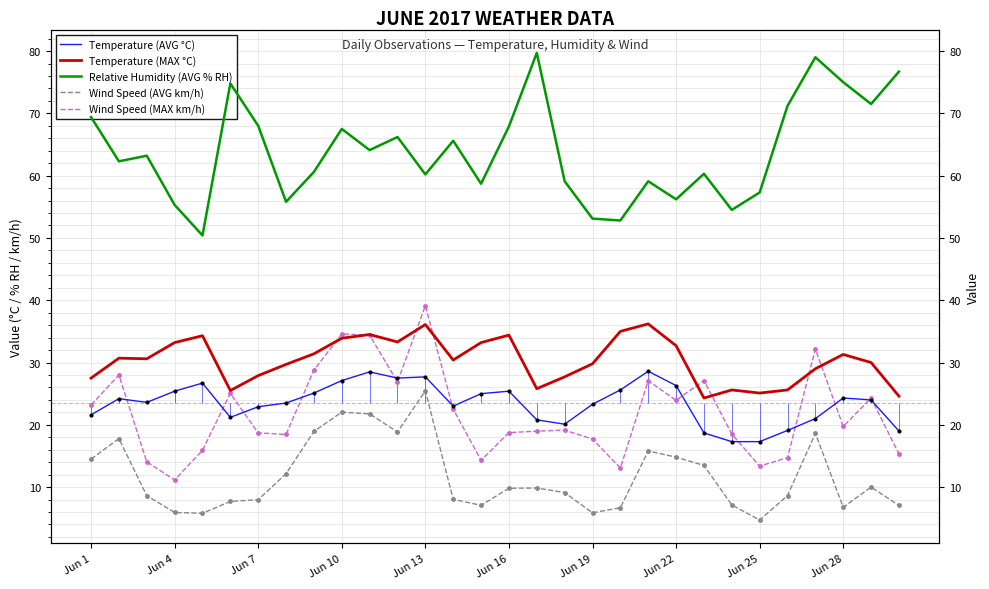

At which category is the sum across all series the highest?

Jun 13